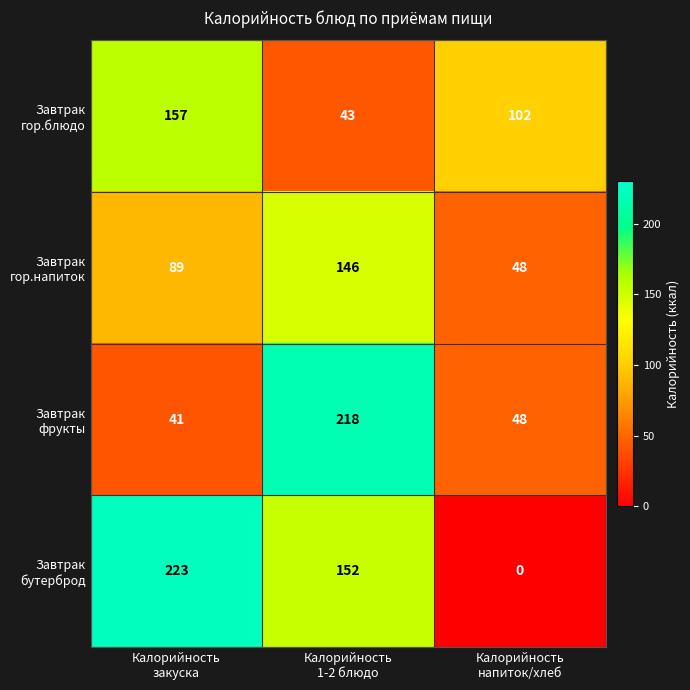

At how many categories does at least one series exceed 50?

3